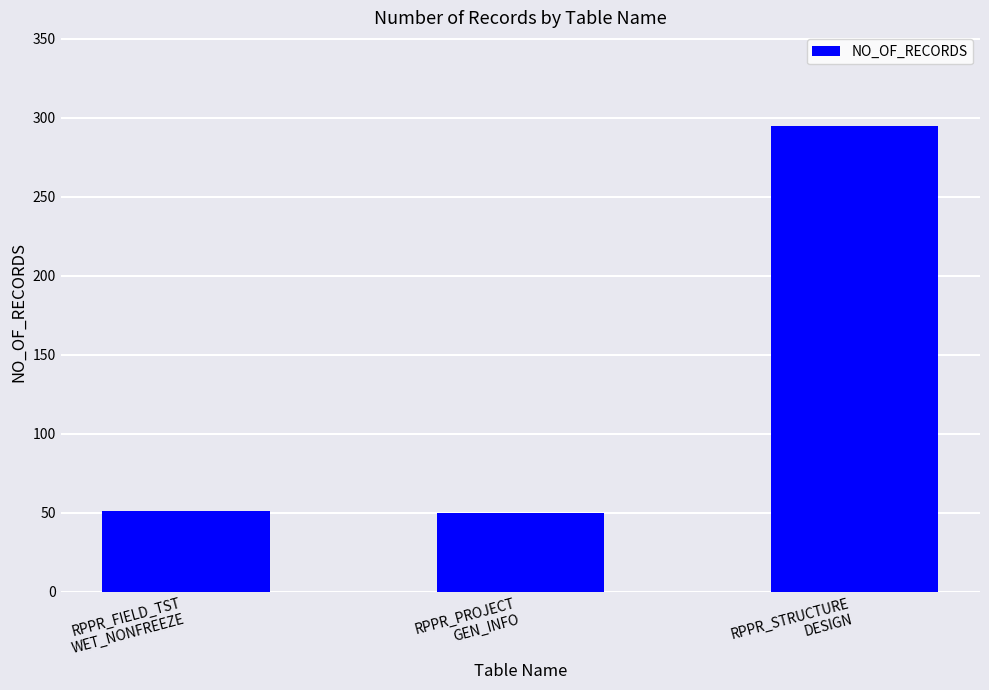

Where is the data nearest to the value 172?

RPPR_FIELD_TST
WET_NONFREEZE